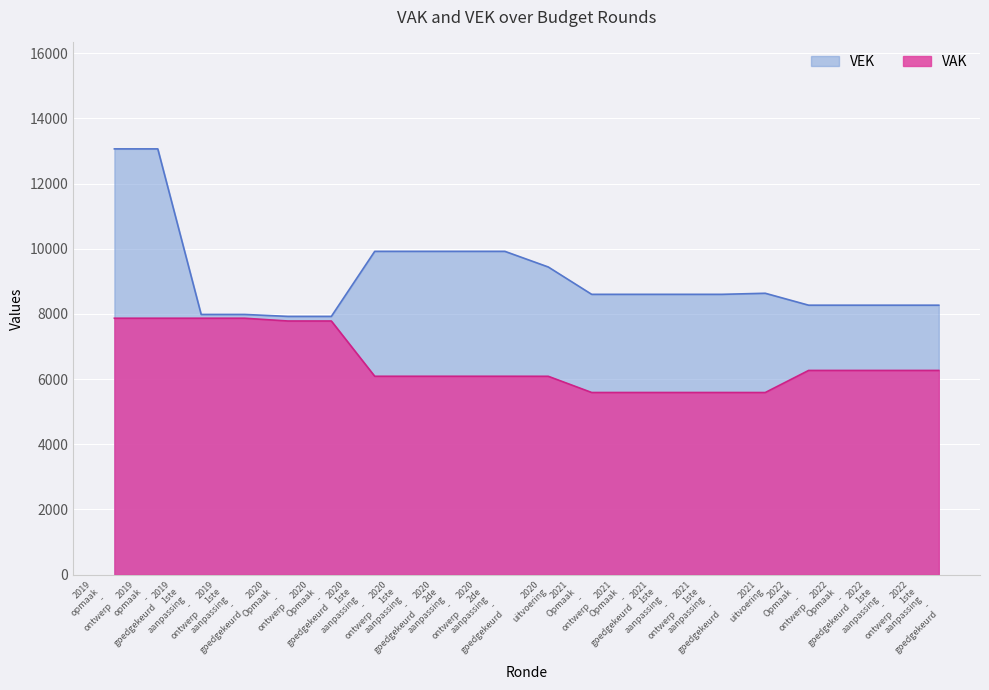

What is the difference between the values at 2019 1ste aanpassing - ontwerp and 2020 uitvoering?

1456